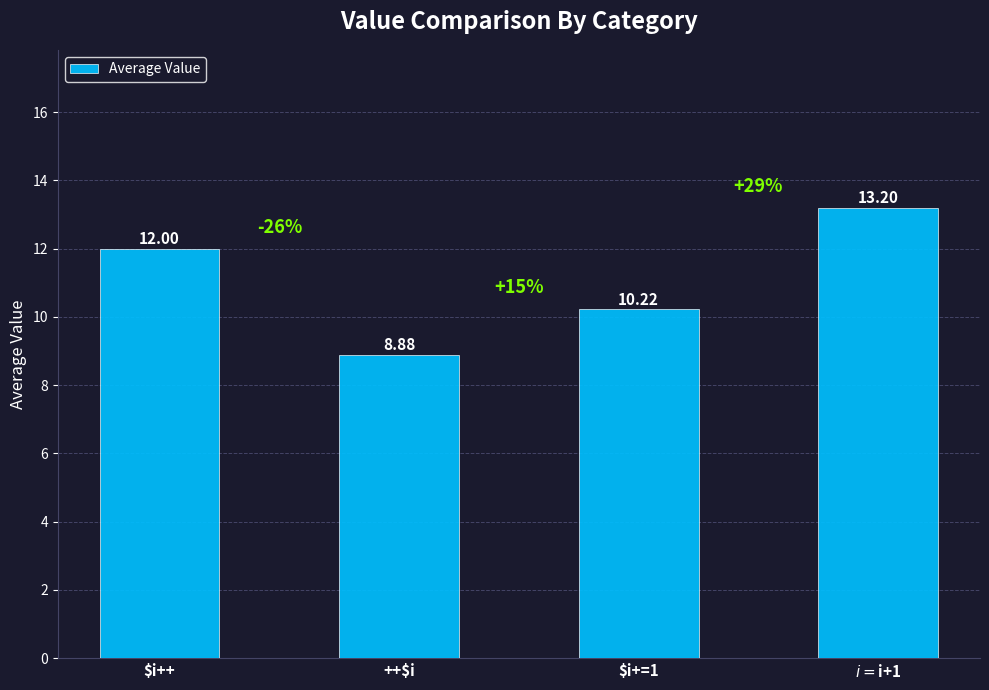

Reading left to right, extract all data points from this chart.

12.0	8.9	10.2	13.2